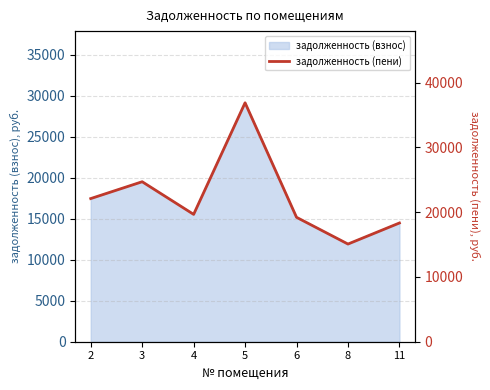

How many data points are less than 19652?

3